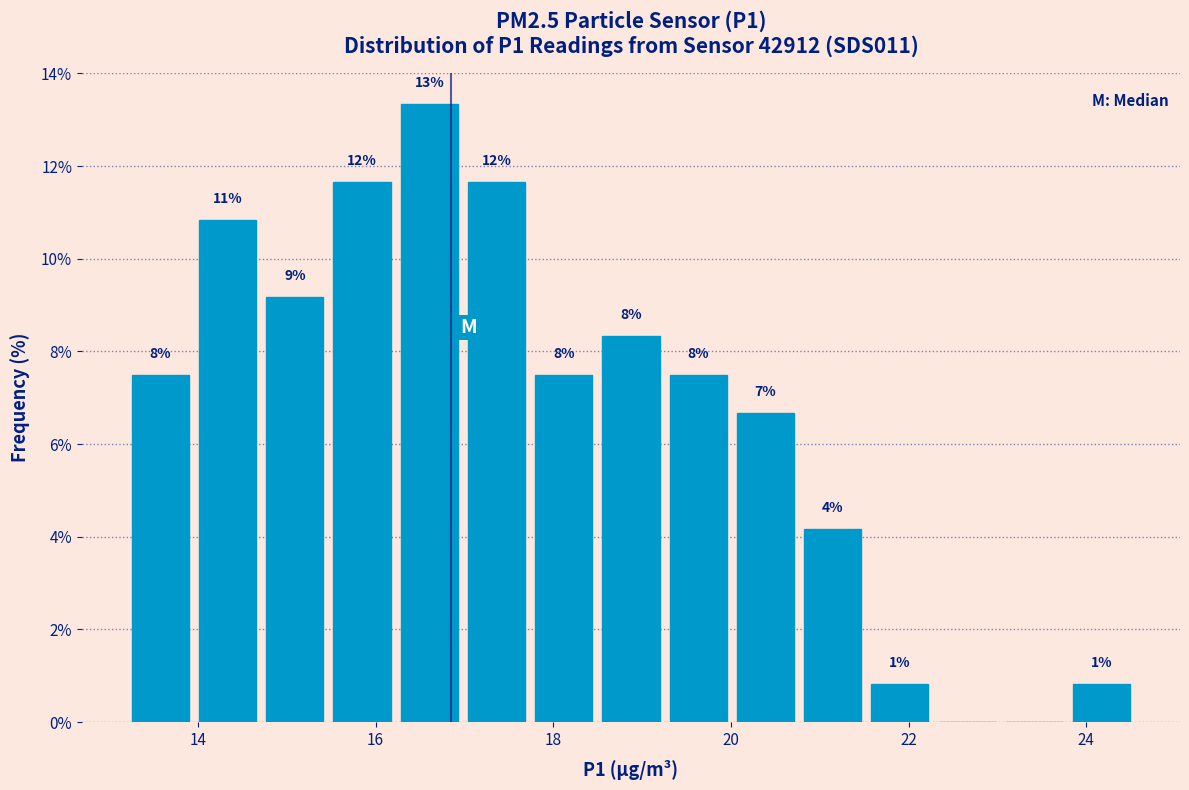

Around what value on the x-axis is the tallest bar? Give the approximate position of its centre, as read against the axis.

16.6